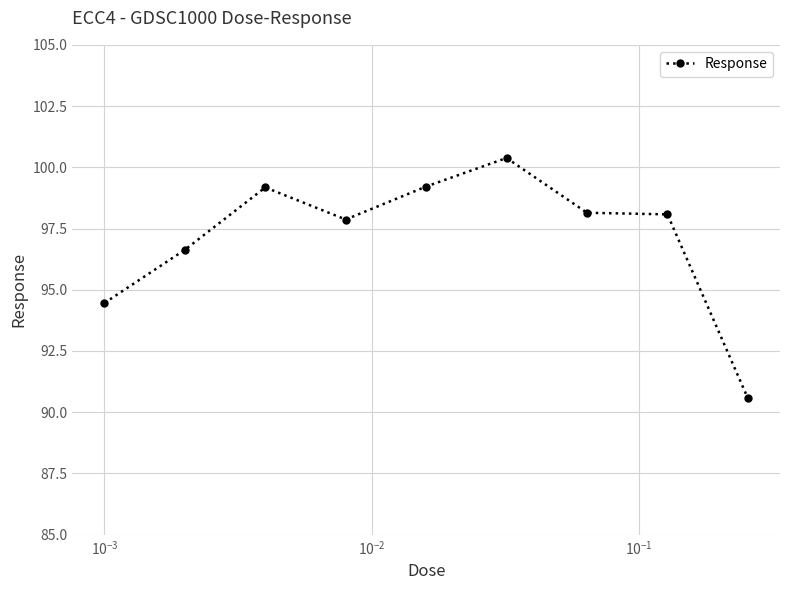

Is this an area chart (filled region under the line)?

No